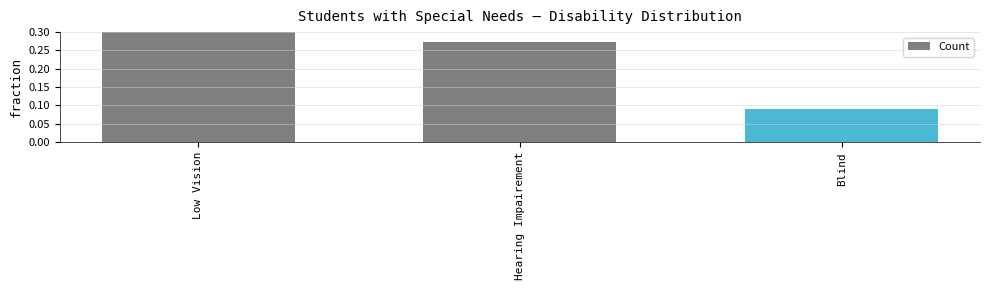

Is it true that the value at Hearing Impairement is 0.3?

True